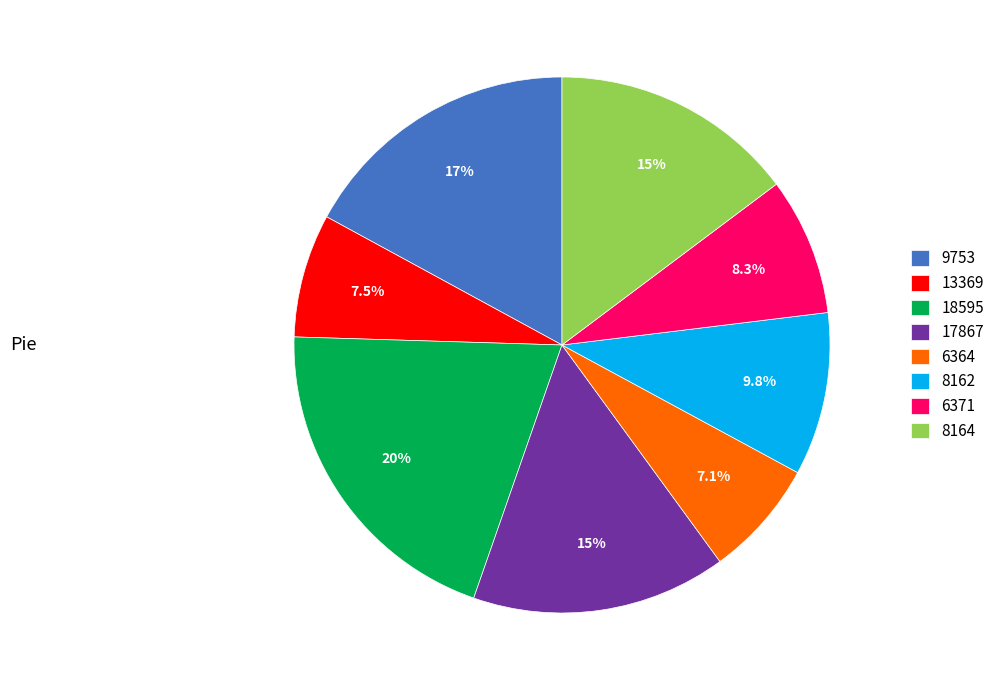

To the nearest percent, what portion does 17867 represent?

15%